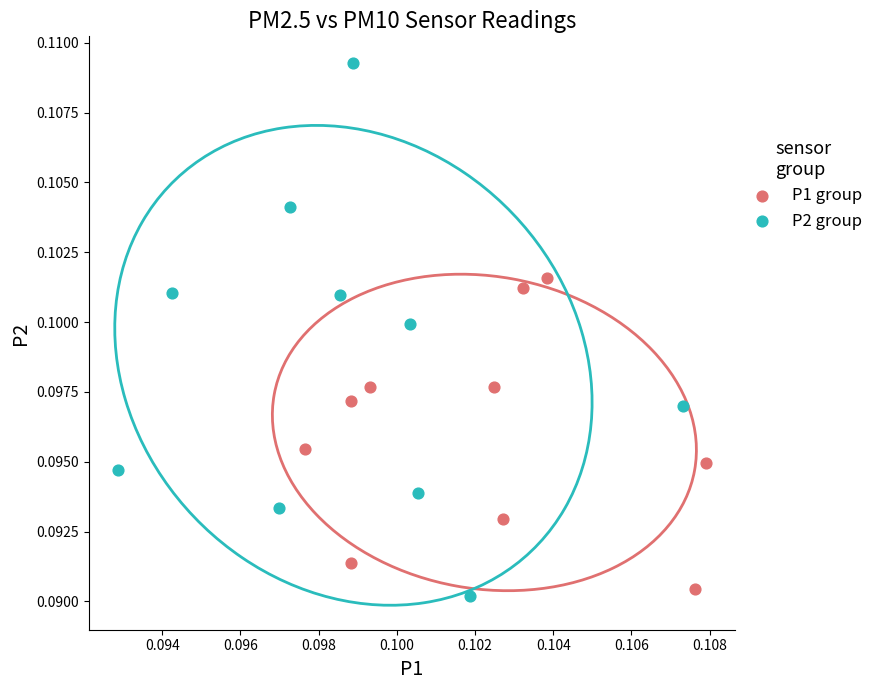

Which series reaches the maximum Y coordinate?

P2 group